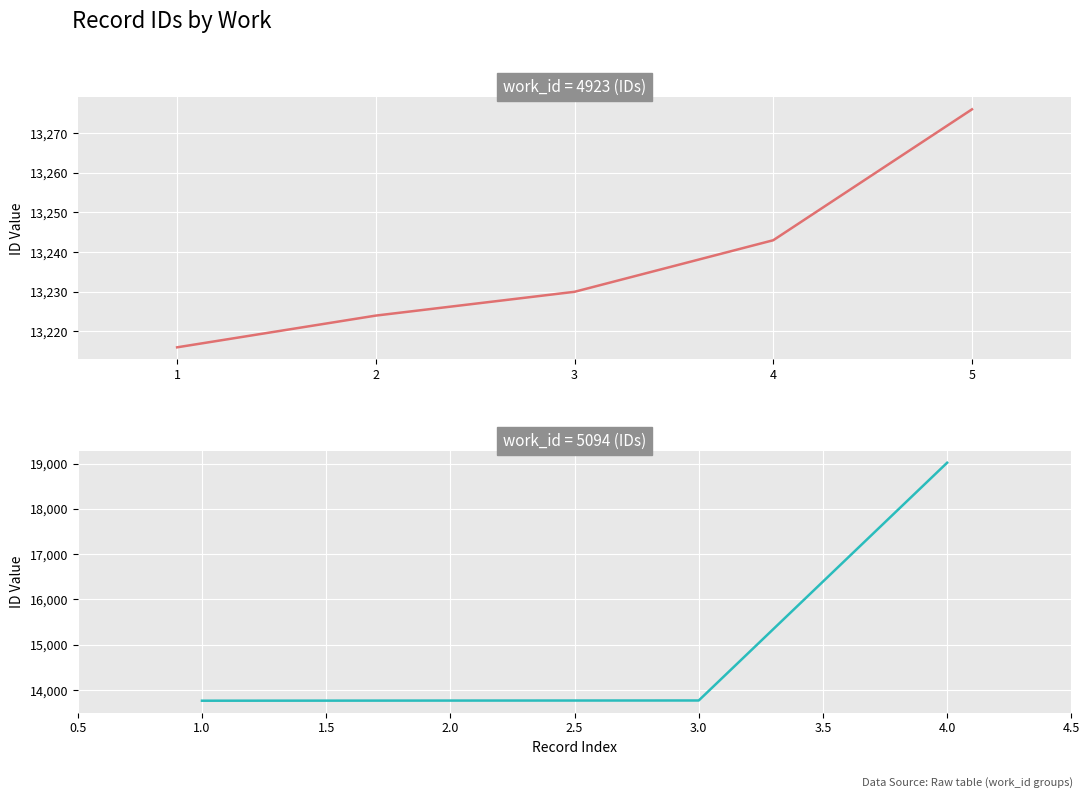

What is the sum of the values at 5 and 1?

26492